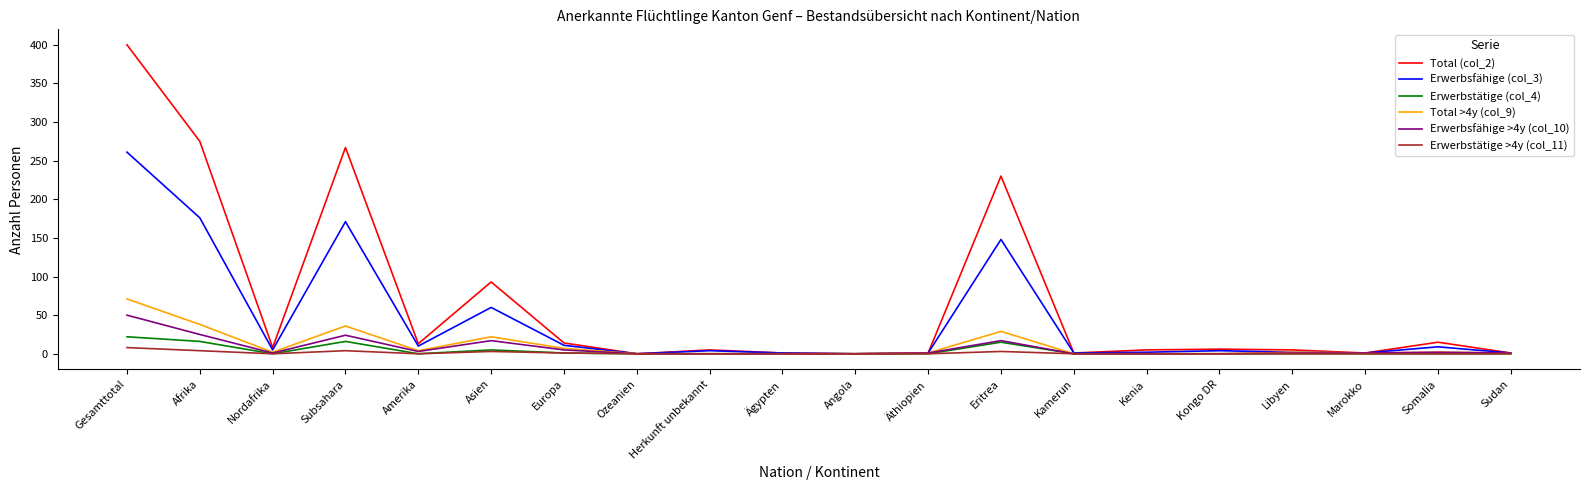

What is the sum of the Erwerbsfähige (col_3) values at Amerika and Libyen?

12